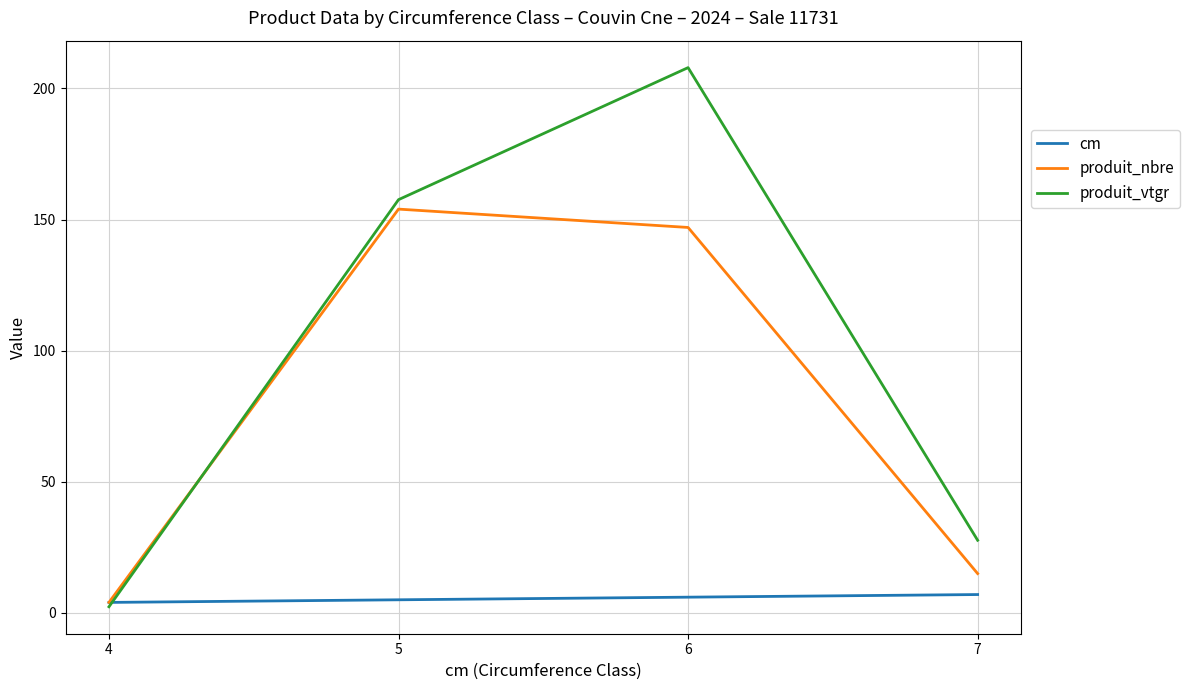

What is the highest value of the produit_vtgr series?

208.0